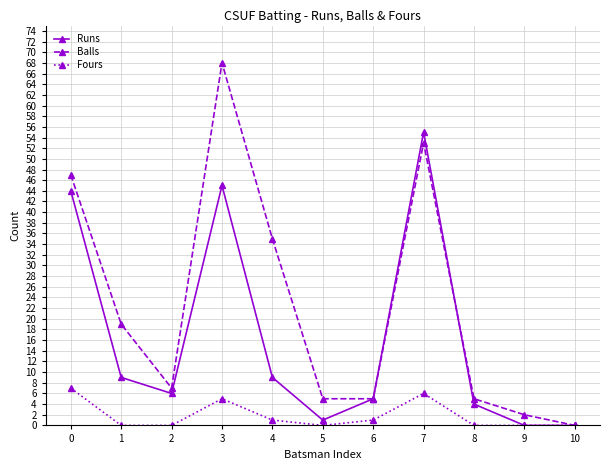

The value of Runs at 6 is 5. True or false?

True